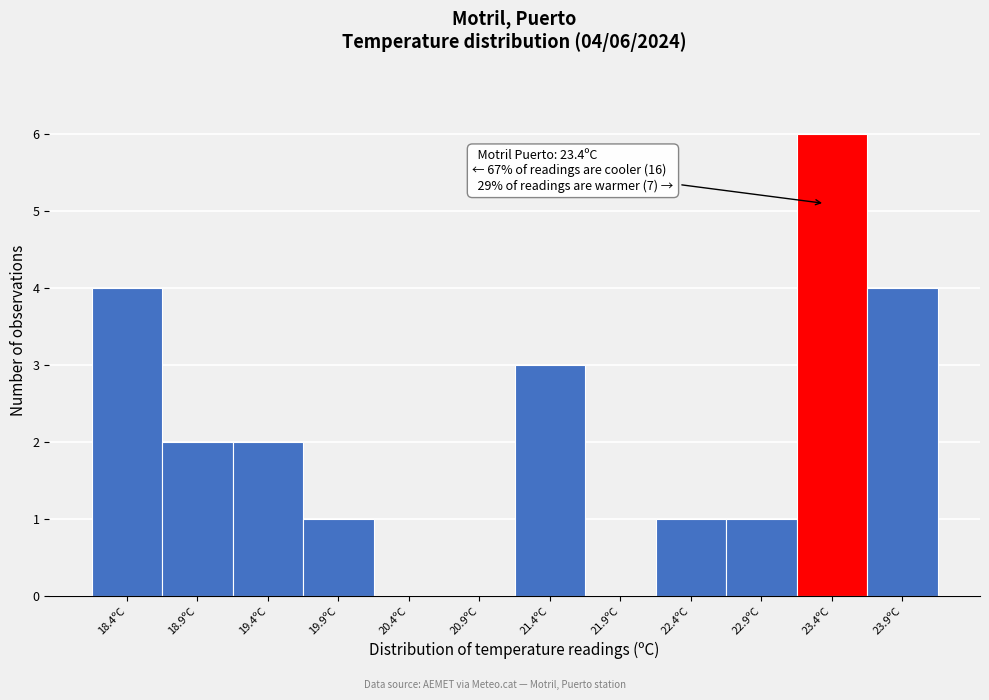

Which range on the x-axis has the tallest bar?

23.2 to 23.7